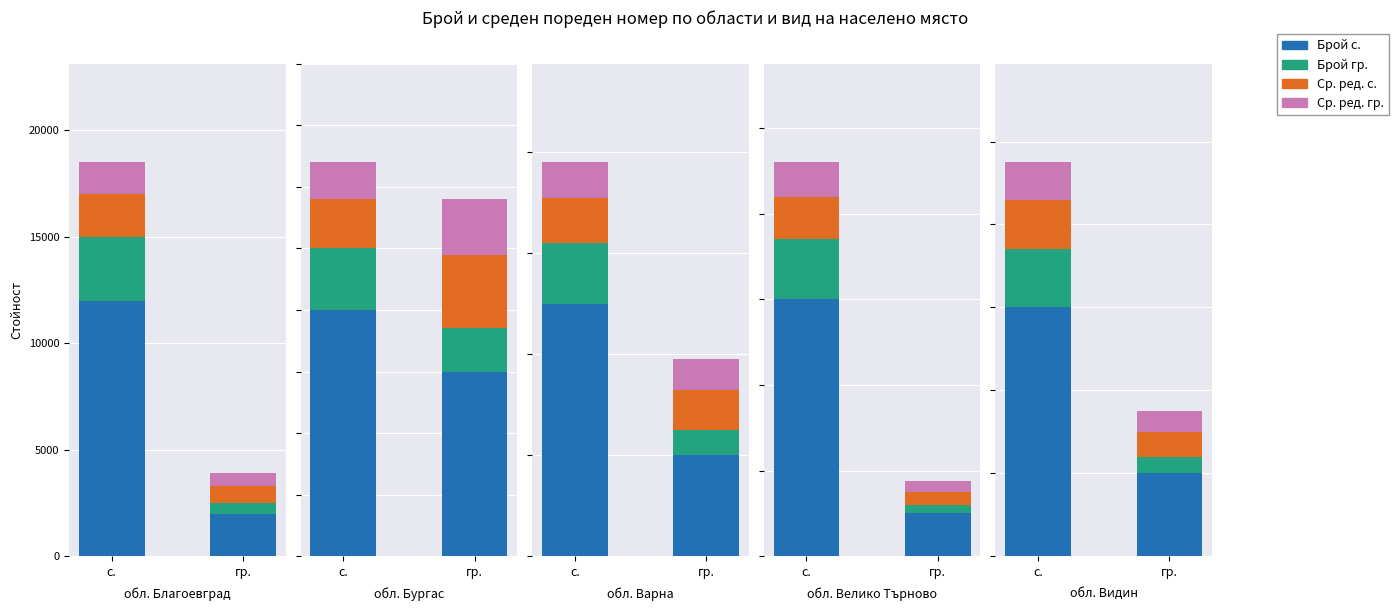

Is the value of Брой с. at с. greater than the value of Брой гр. at с.?

Yes